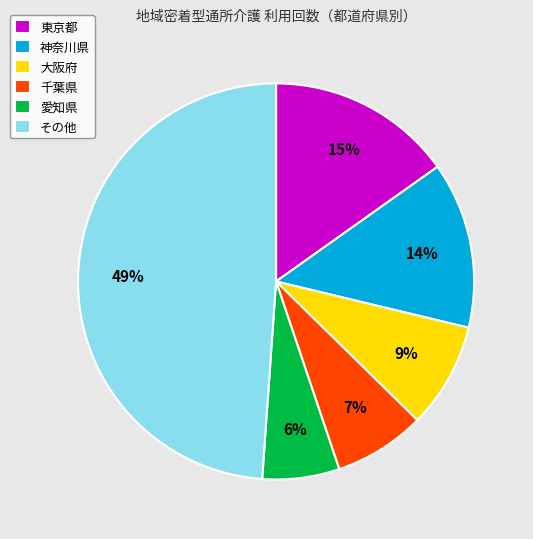

Rank the categories by value from lowest to highest.

愛知県, 千葉県, 大阪府, 神奈川県, 東京都, その他